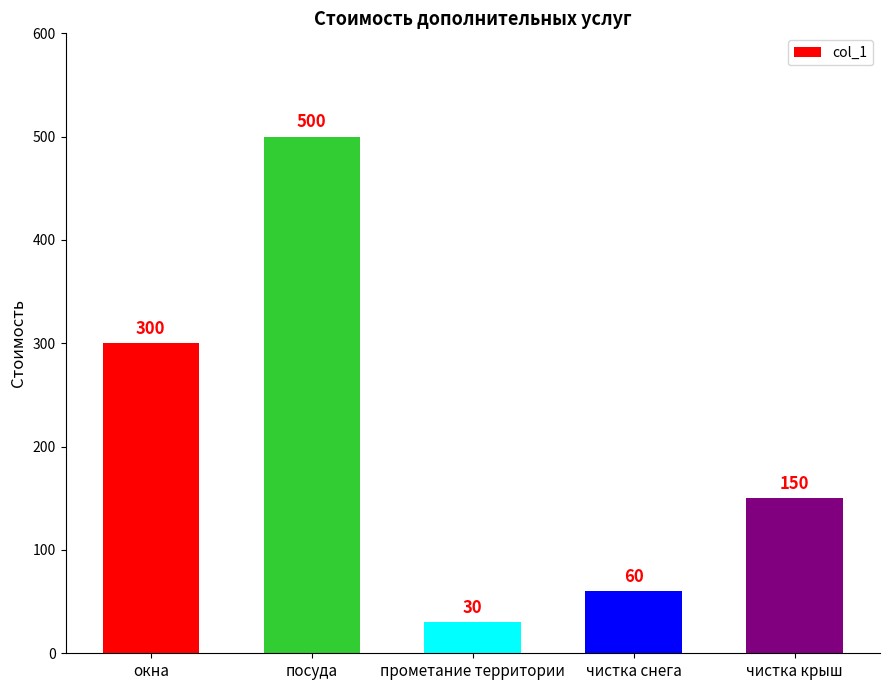

Reading left to right, what are all the values shown in this chart?

300	500	30	60	150